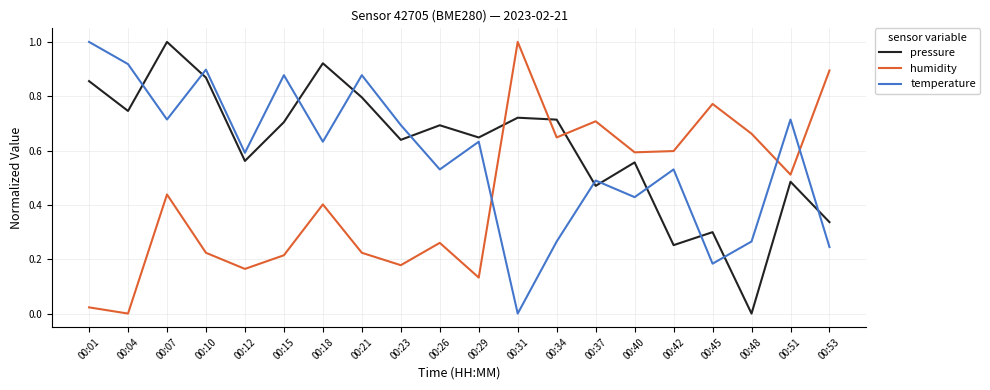

At which label does temperature reach its minimum?

00:31